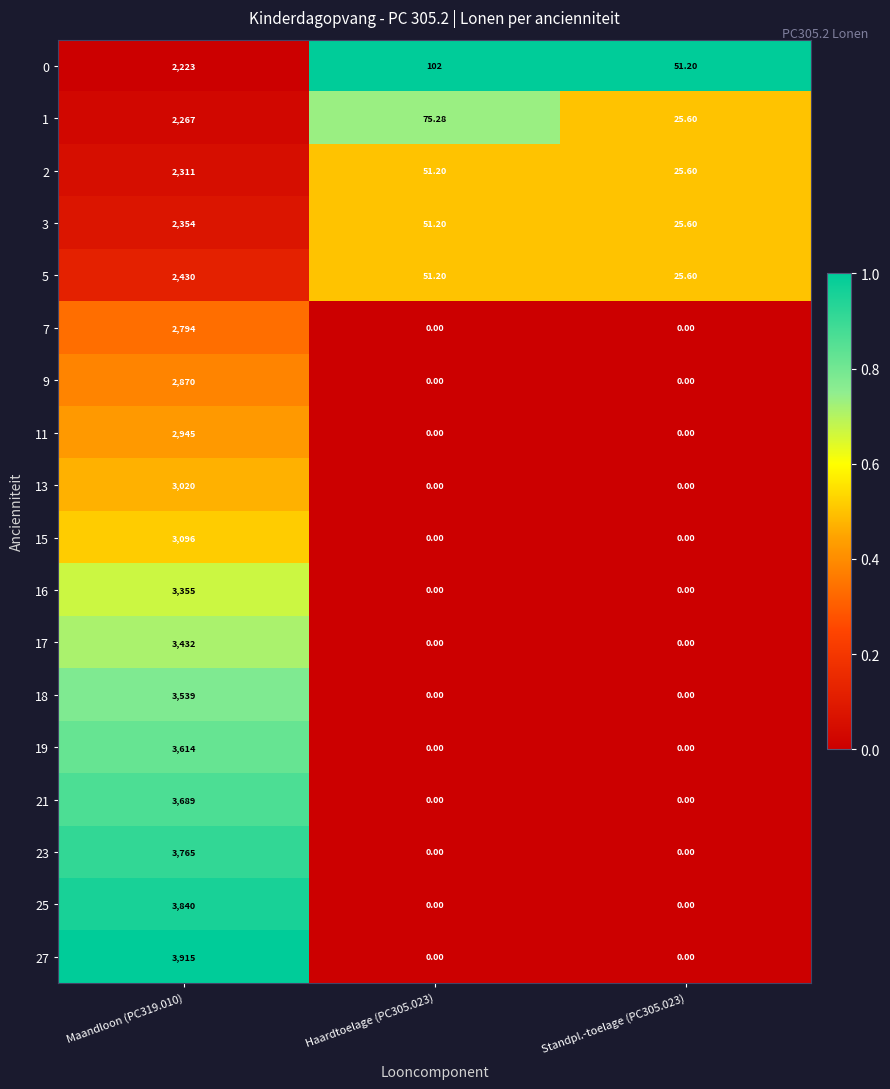

Between Maandloon (PC319.010) and Standpl.-toelage (PC305.023), which series saw the biggest shift?

27